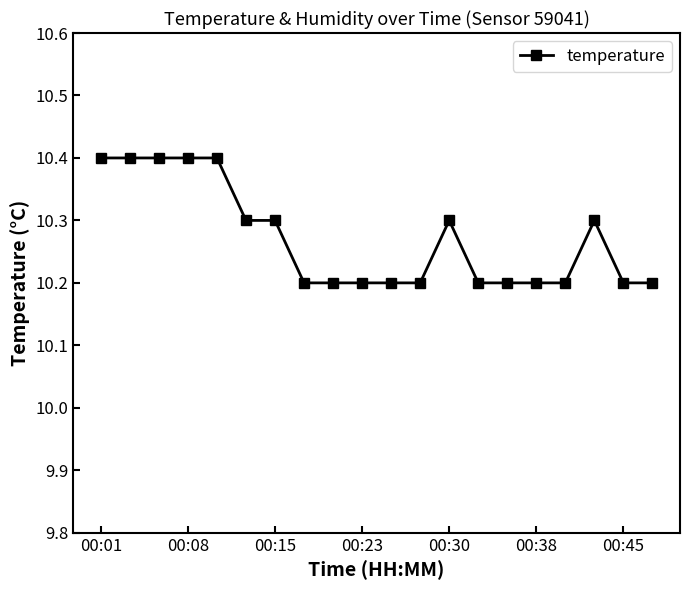

How many lines are shown in the chart?

1